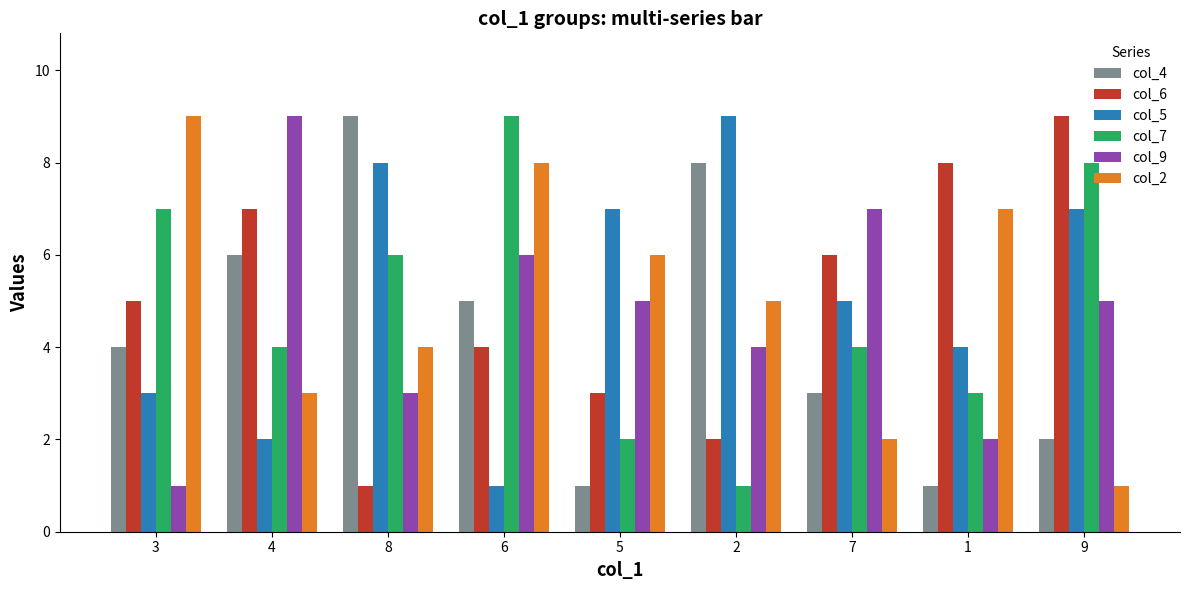

What is the average value of the col_7 series?

5